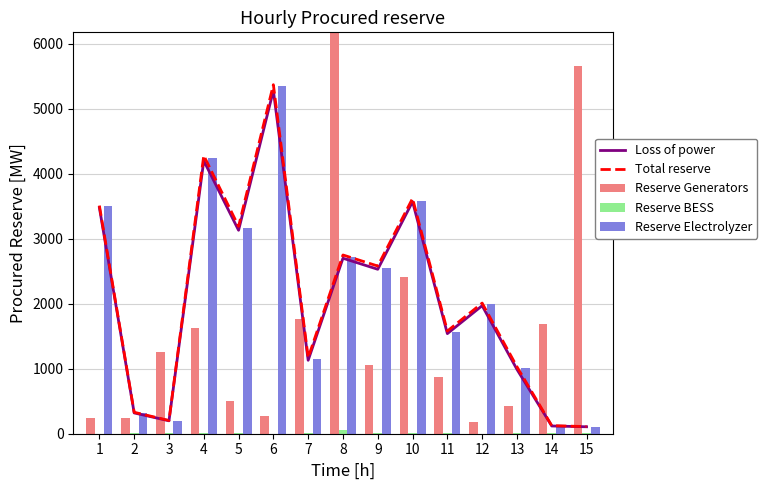

At how many categories does at least one series exceed 1907?

9